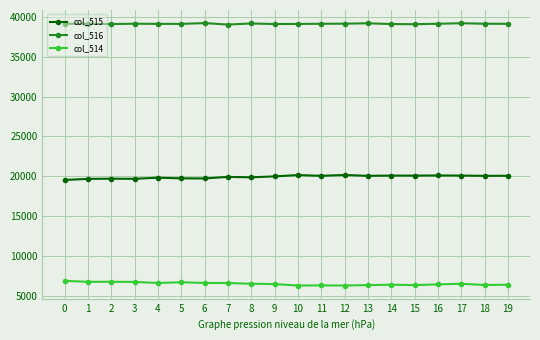

The col_515 series shows 20144 at 10. True or false?

True